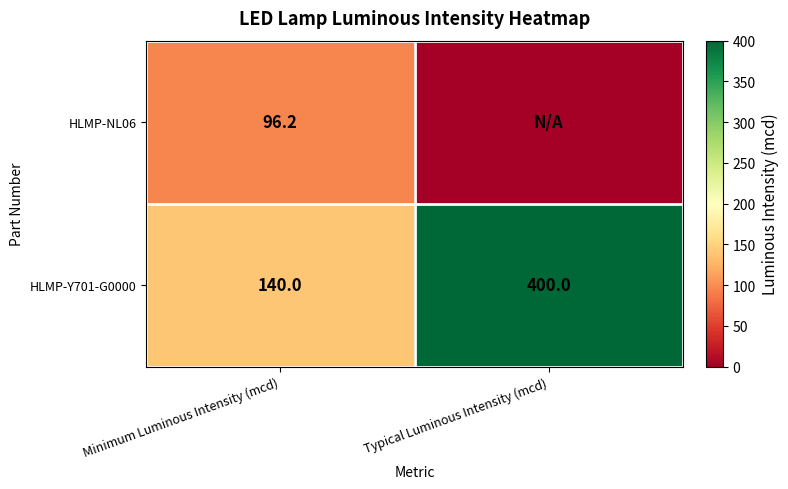

How many HLMP-Y701-G0000 values are between 140 and 400?

2